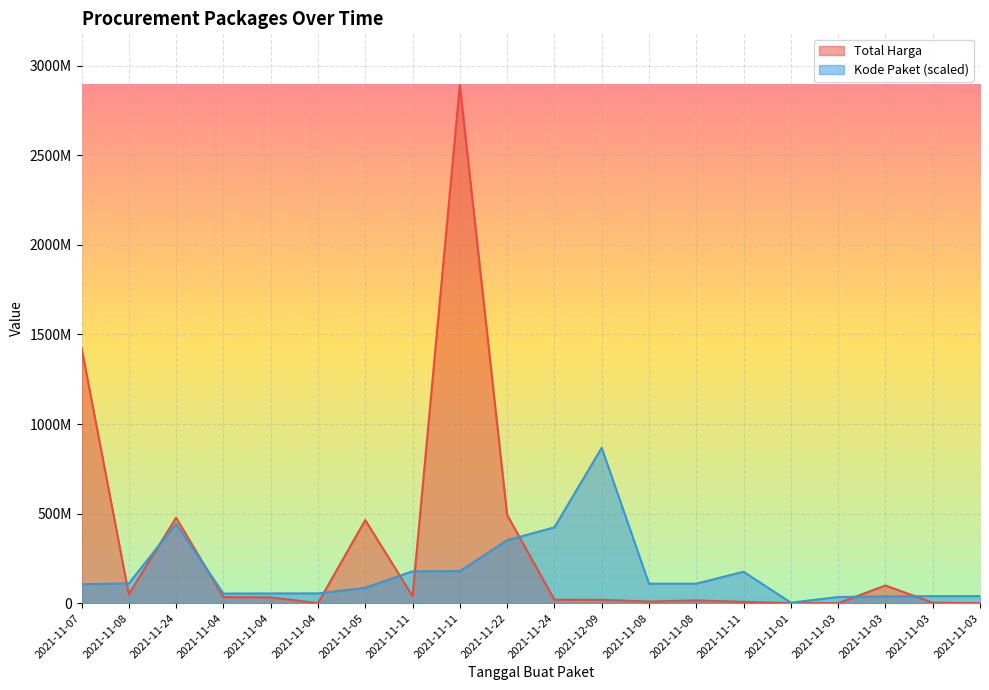

The value of Kode Paket at 2021-11-11 is 177905903.3. True or false?

True